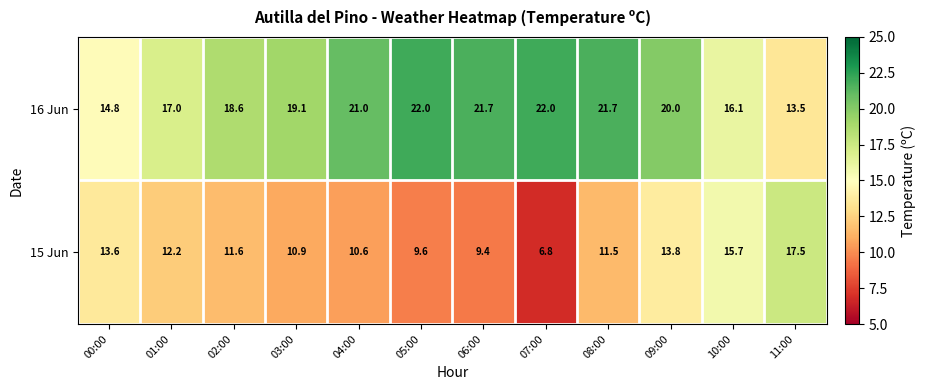

Which series has the widest spread of values?

15 Jun